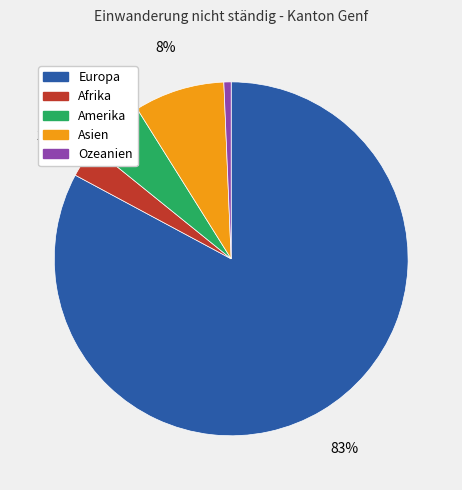

To the nearest percent, what is the difference between the largest and smallest slice percentages?

82%